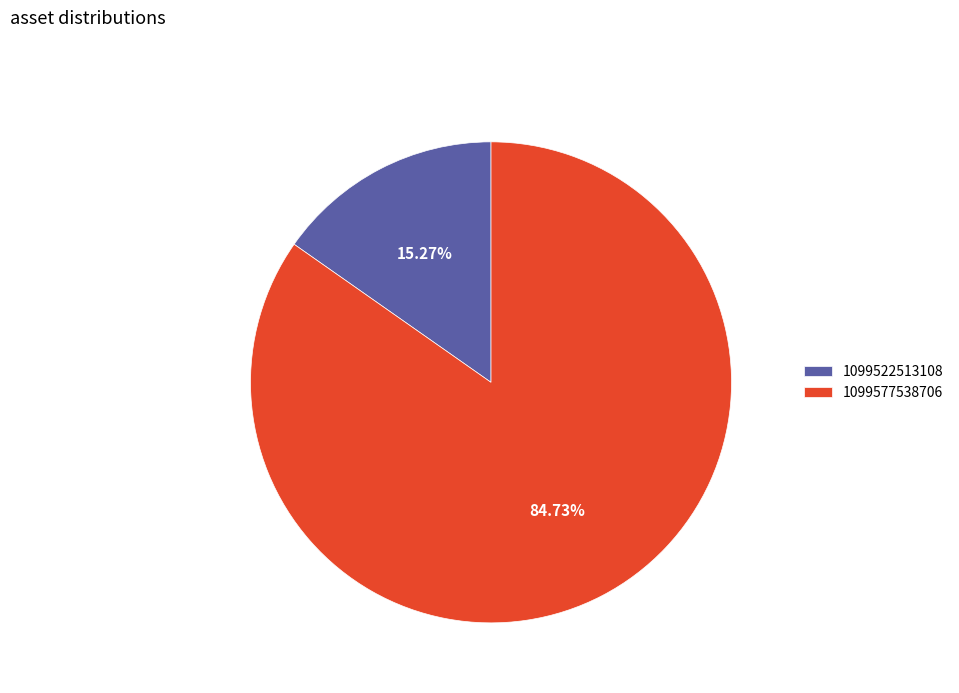

Between 1099522513108 and 1099577538706, which is larger?

1099577538706